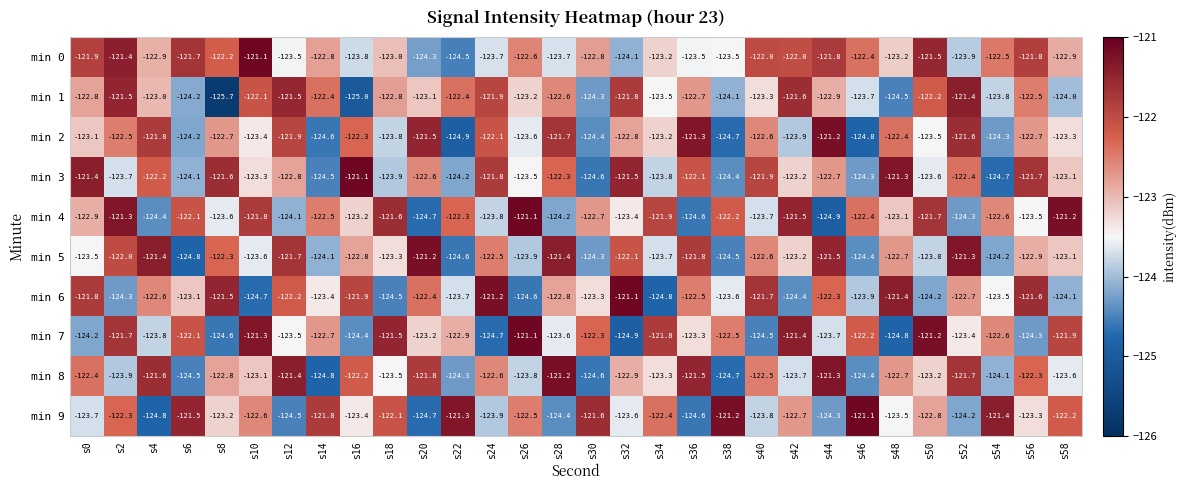

The value of min 9 at s18 is -122.1. True or false?

True